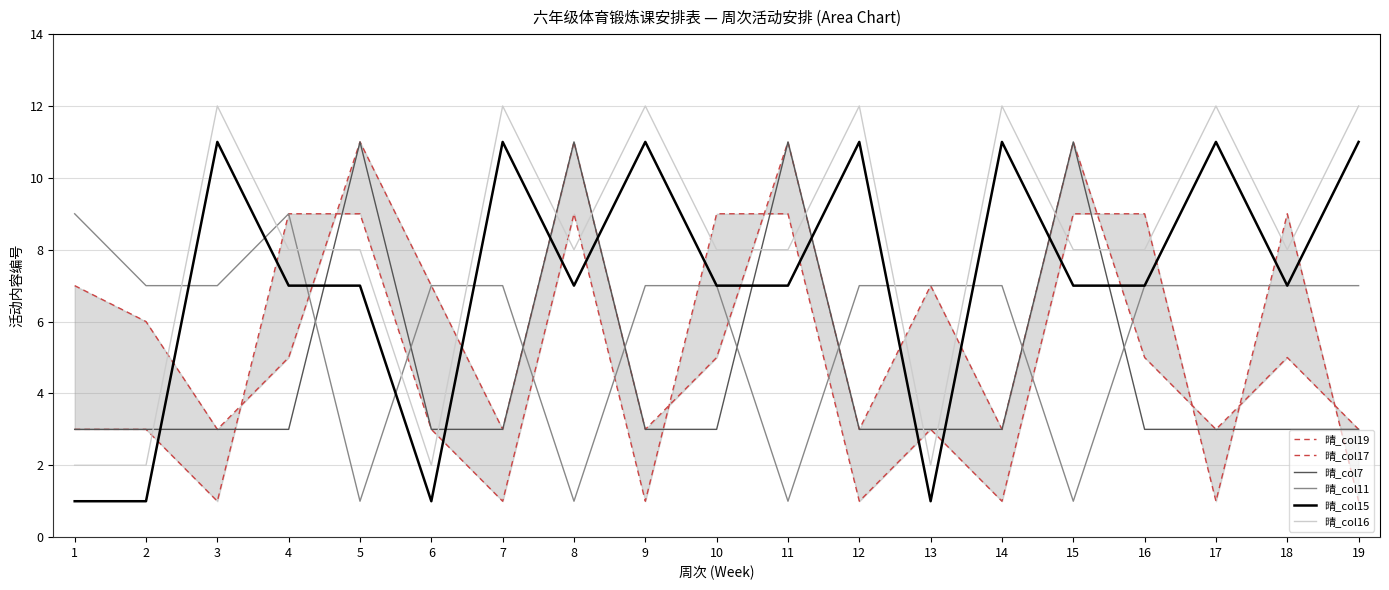

Reading left to right, what are all the values shown in this chart?

晴_col19: 7	6	3	5	11	7	3	11	3	5	11	3	7	3	11	5	3	5	3
晴_col17: 3	3	1	9	9	3	1	9	1	9	9	1	3	1	9	9	1	9	1
晴_col7: 3	3	3	3	11	3	3	11	3	3	11	3	3	3	11	3	3	3	3
晴_col11: 9	7	7	9	1	7	7	1	7	7	1	7	7	7	1	7	7	7	7
晴_col15: 1	1	11	7	7	1	11	7	11	7	7	11	1	11	7	7	11	7	11
晴_col16: 2	2	12	8	8	2	12	8	12	8	8	12	2	12	8	8	12	8	12